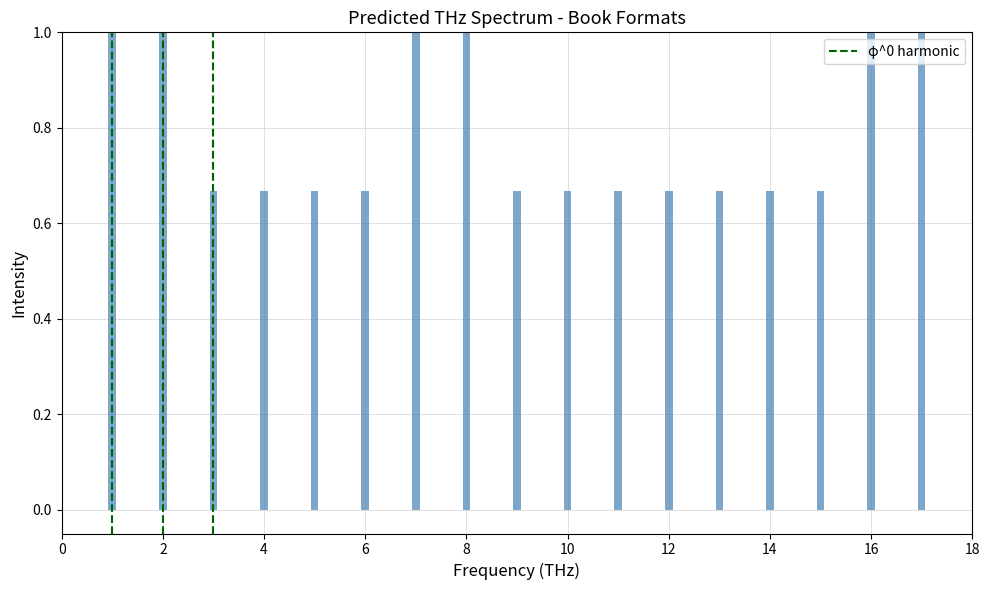

What is the greatest value displayed?

1.0